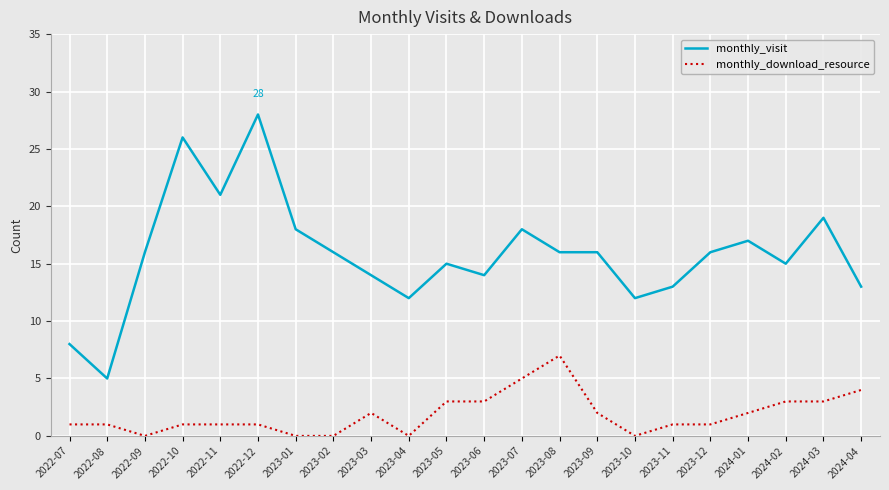

True or false: monthly_download_resource and monthly_visit intersect in this chart.

False